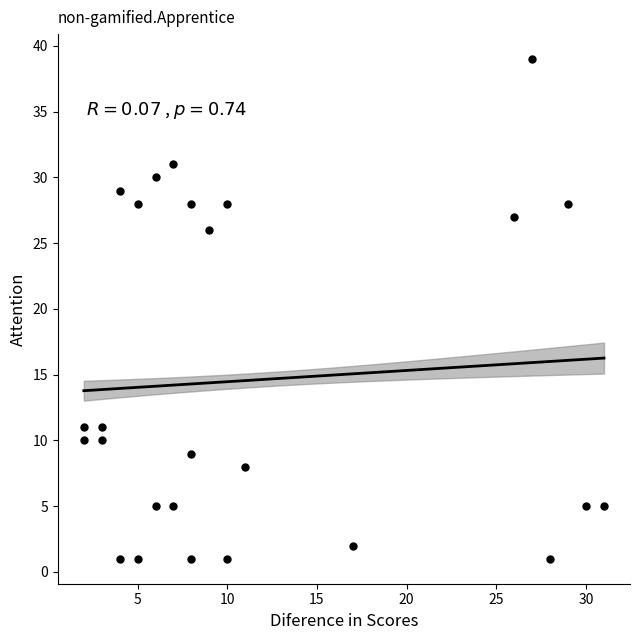

What Y value in the scatter plot is closest to 20?

26